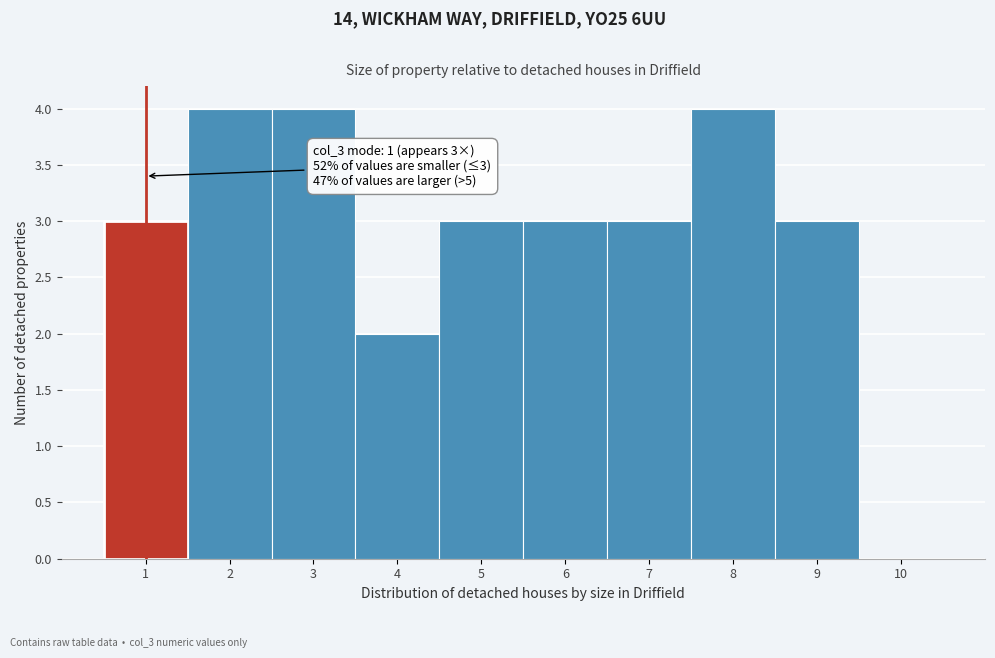

Reading right to left, transcribe all the data shown in this chart.

10=0	9=3	8=4	7=3	6=3	5=3	4=2	3=4	2=4	1=3